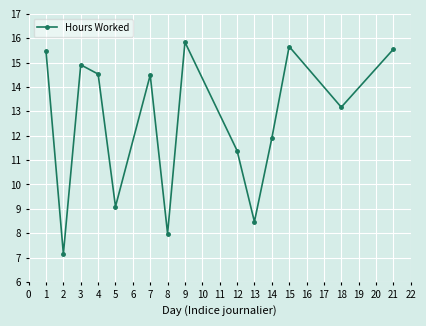

What is the value of the 14th point from the left?

15.6